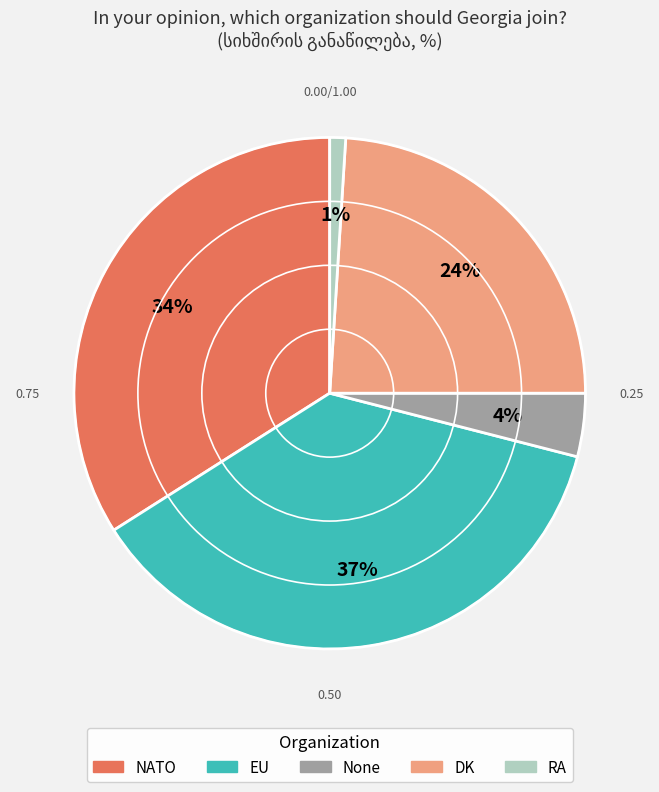

Does any single category account for the majority?

No